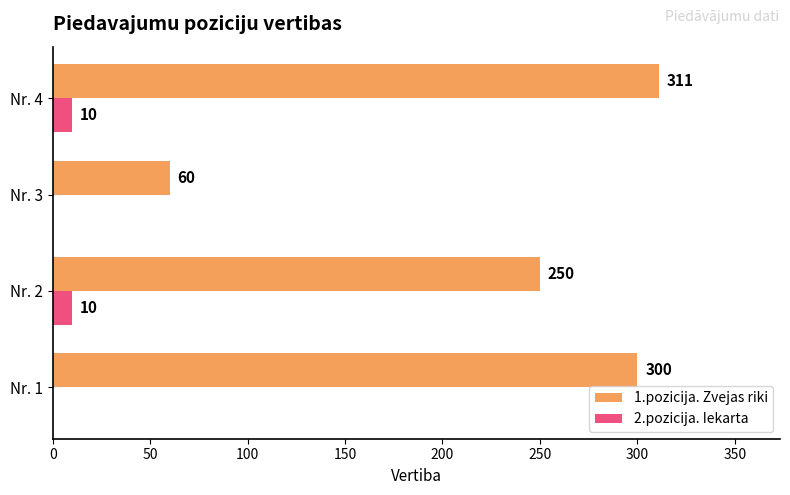

Is the value of 2.pozicija. Iekarta at Nr. 3 greater than the value of 1.pozicija. Zvejas riki at Nr. 1?

No